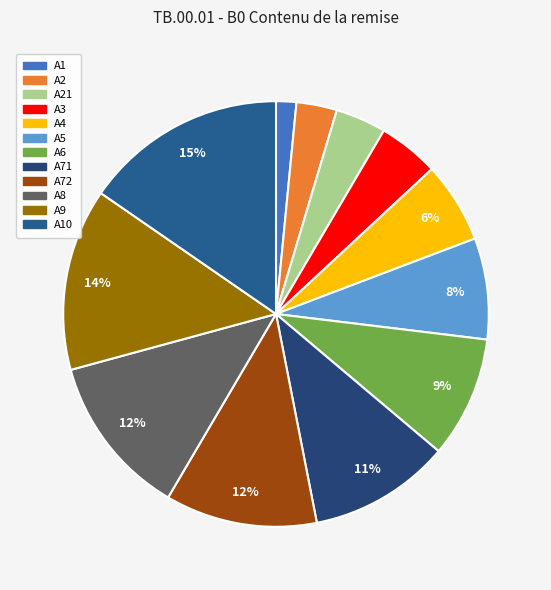

Is it true that A10 is 15% of the pie?

True